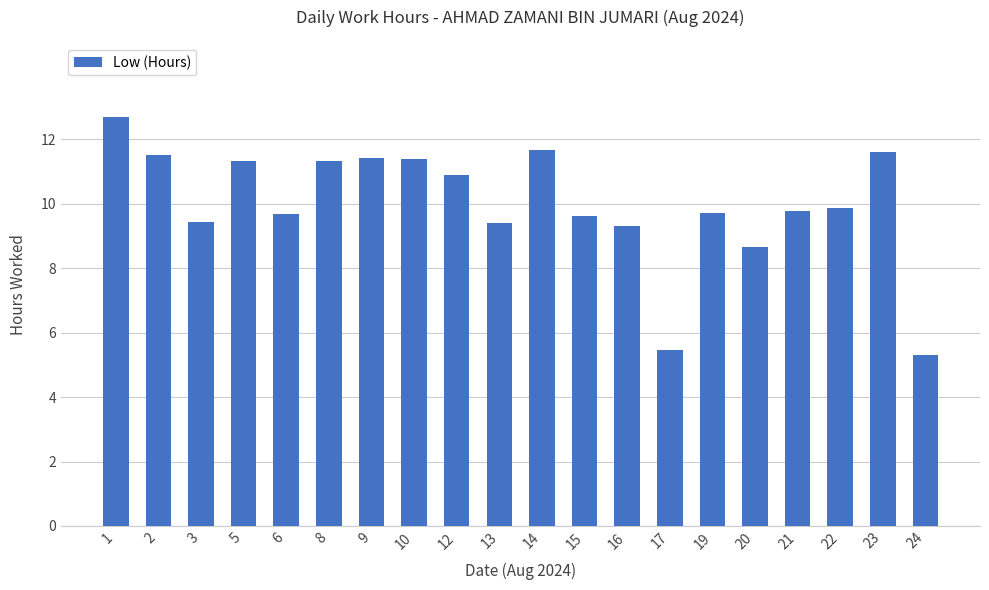

What is the value of the 17th bar from the left?

9.8